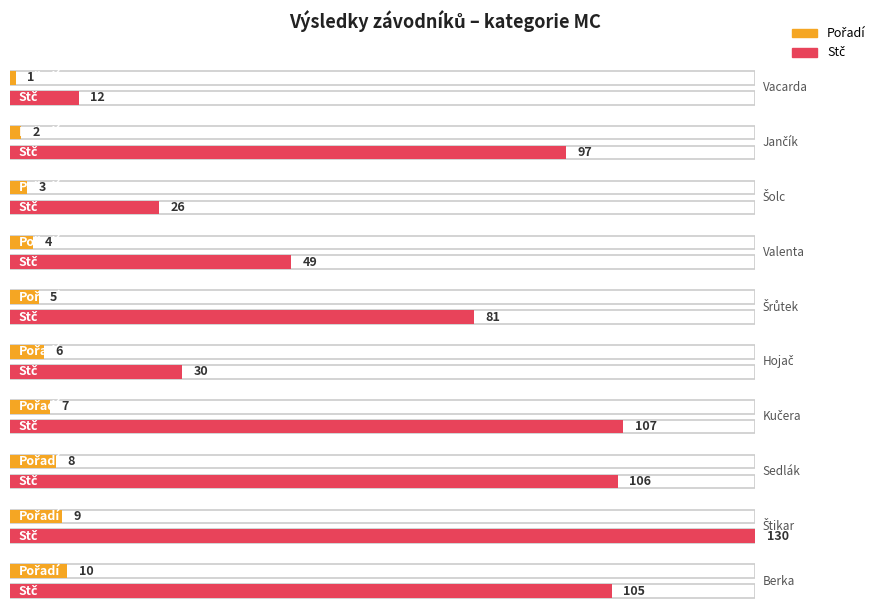

What is the difference between the highest and lowest values at Berka?

95